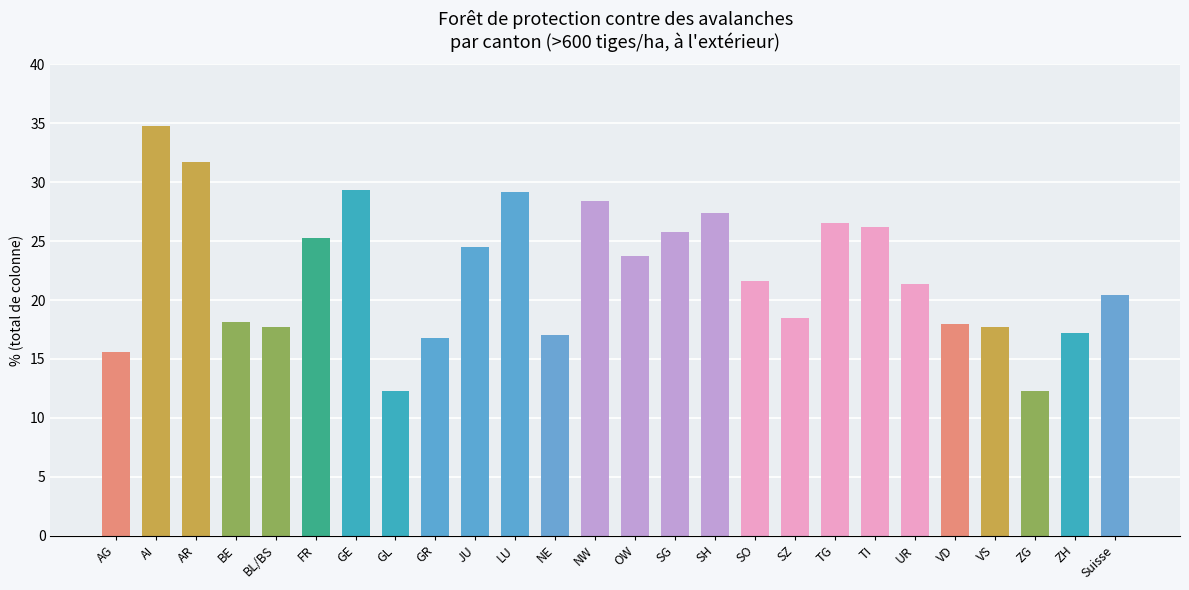

How many distinct data groups are displayed?

1